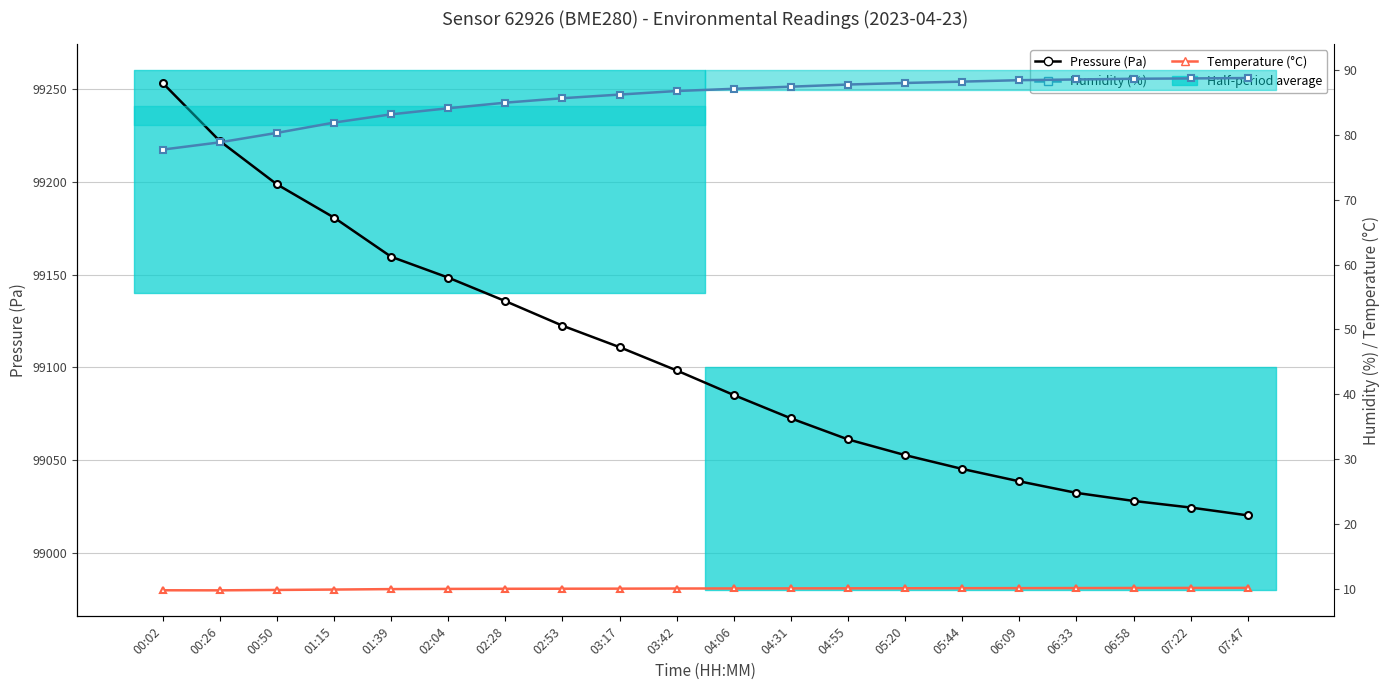

What is the difference between the Temperature (°C) values at 07:47 and 00:02?

0.4